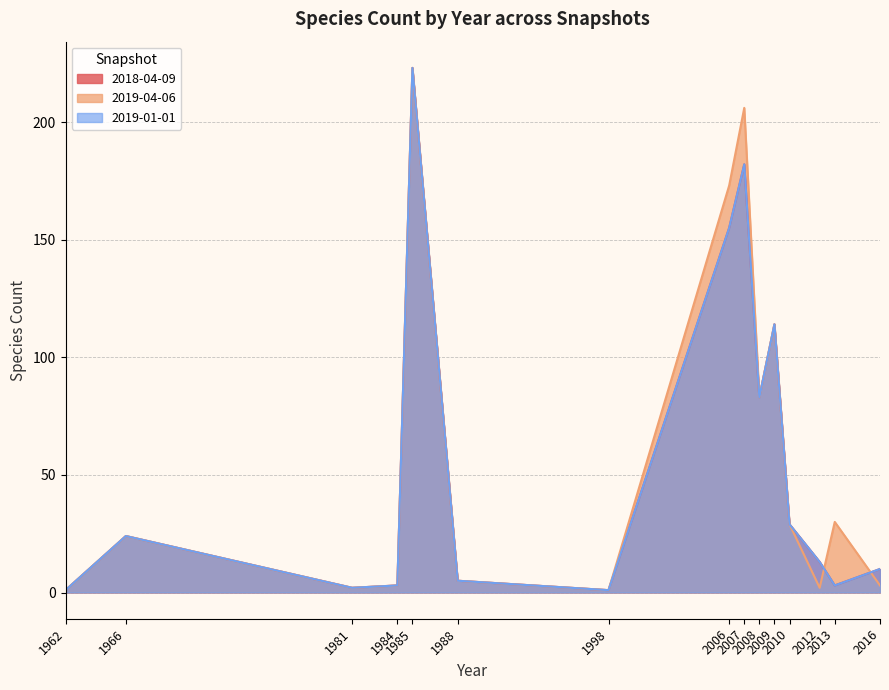

Reading right to left, transcribe all the data shown in this chart.

2018-04-09: 2016=10	2013=3	2012=13	2010=29	2009=114	2008=83	2007=182	2006=155	1998=1	1988=5	1985=223	1984=3	1981=2	1966=24	1962=1
2019-04-06: 2016=3	2013=30	2012=2	2010=29	2009=114	2008=83	2007=206	2006=173	1998=1	1988=5	1985=223	1984=3	1981=2	1966=24	1962=1
2019-01-01: 2016=10	2013=3	2012=13	2010=29	2009=114	2008=83	2007=182	2006=155	1998=1	1988=5	1985=223	1984=3	1981=2	1966=24	1962=1